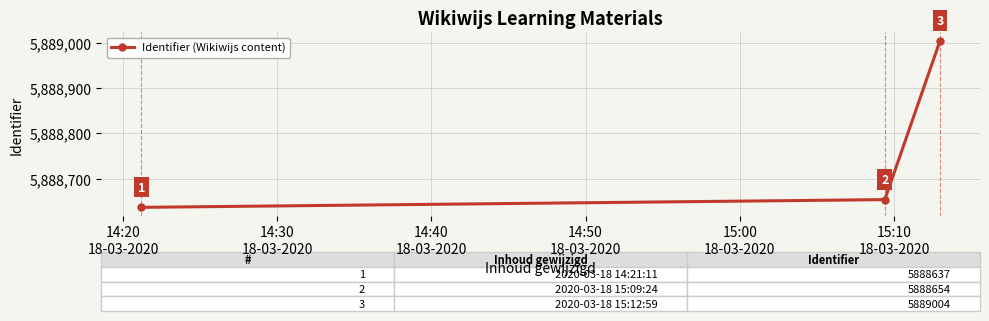

What is the difference between the maximum and minimum values?

367